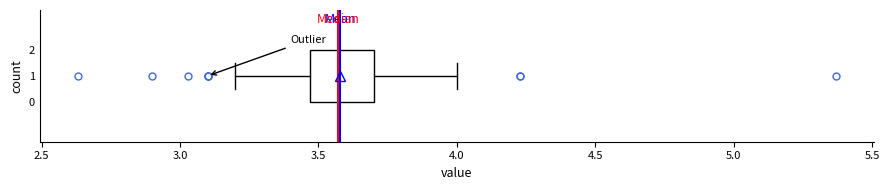

Read this box plot against the x-axis: the position of the median line, the range covered by the box, and the ends of both whiskers. The values are not printed on the chart, so give them approximately, as read against the axis.

median 3.55, box 3.45 to 3.70, whiskers 3.20 to 4.00